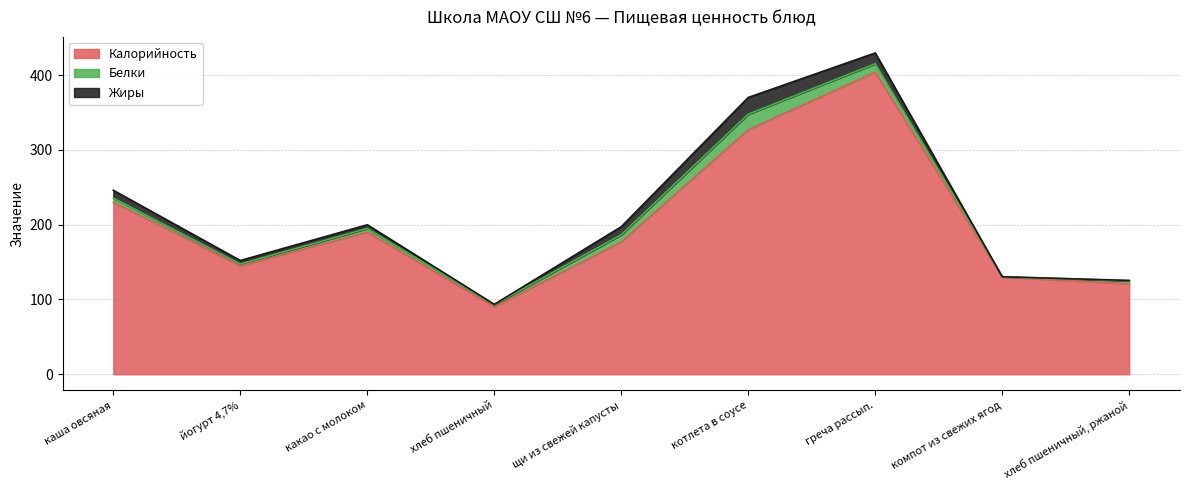

What is the sum of all Белки values?

61.8